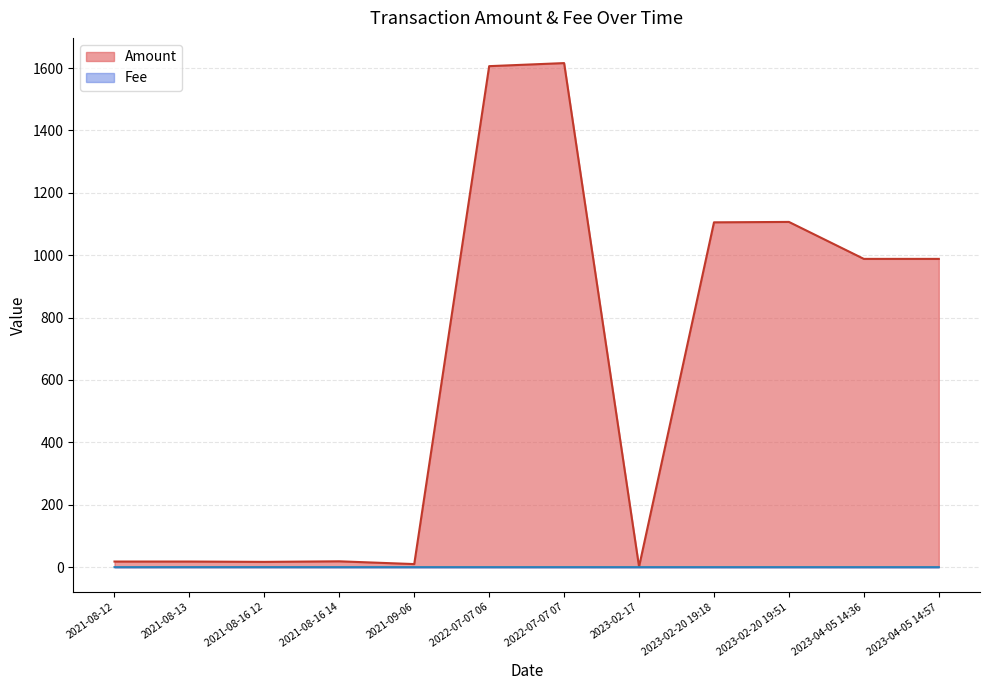

The value of Amount at 2021-09-06 is 16.2. True or false?

False